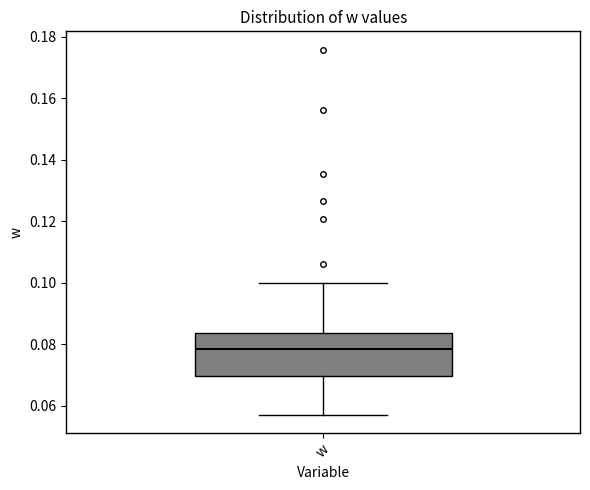

Transcribe this box plot: give where the median line is, the range the box spans, and where the two whiskers end, as read against the y-axis. The values are not printed on the chart, so give them approximately, as read against the axis.

median 0.078, box 0.070 to 0.084, whiskers 0.058 to 0.100